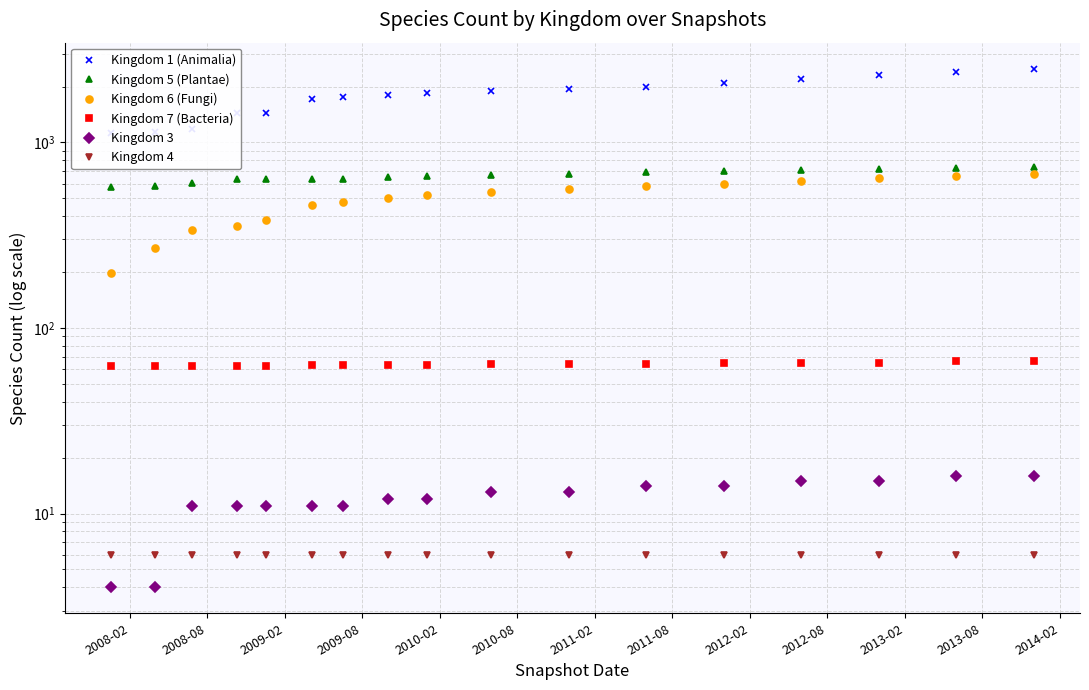

How many distinct data groups are displayed?

6